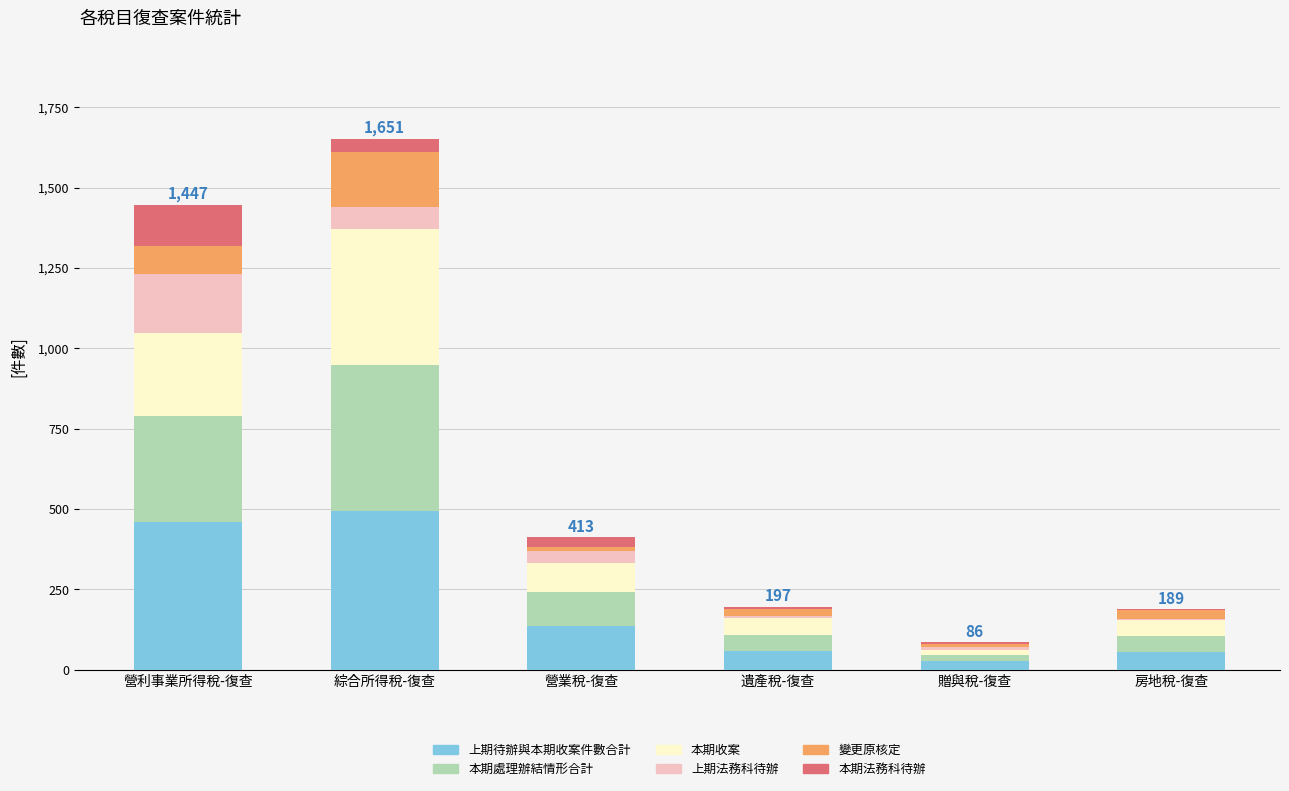

How many distinct data groups are displayed?

6